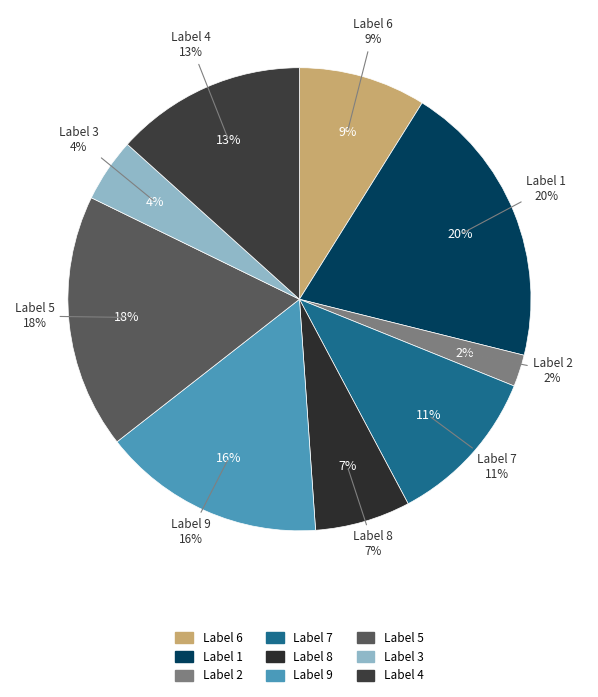

How much of the chart is everything except 7?

88.9%